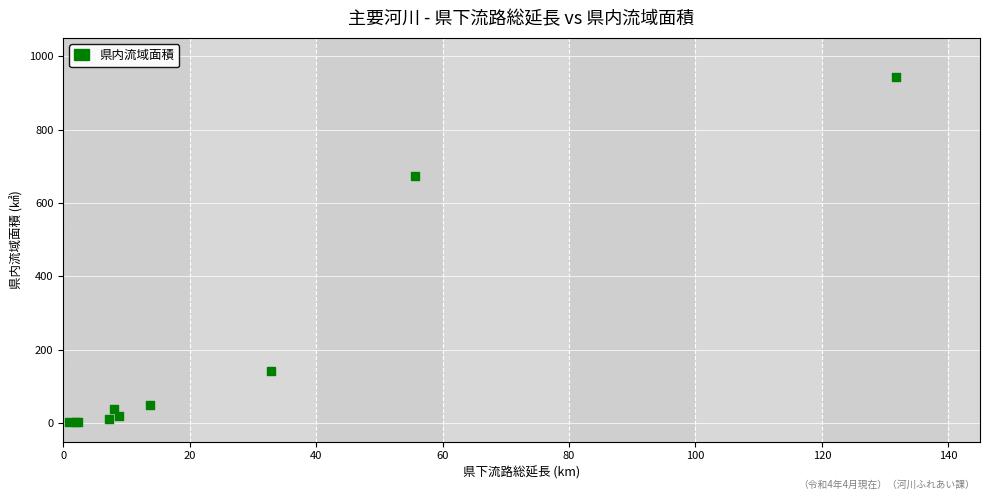

What Y value in the scatter plot is closest to 473?

673.0